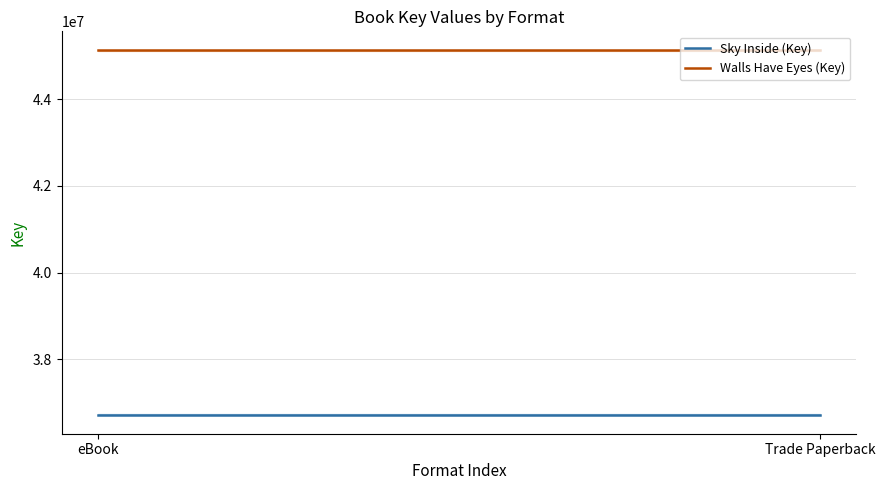

Is it true that Sky Inside (Key) equals 62778882 at eBook?

False